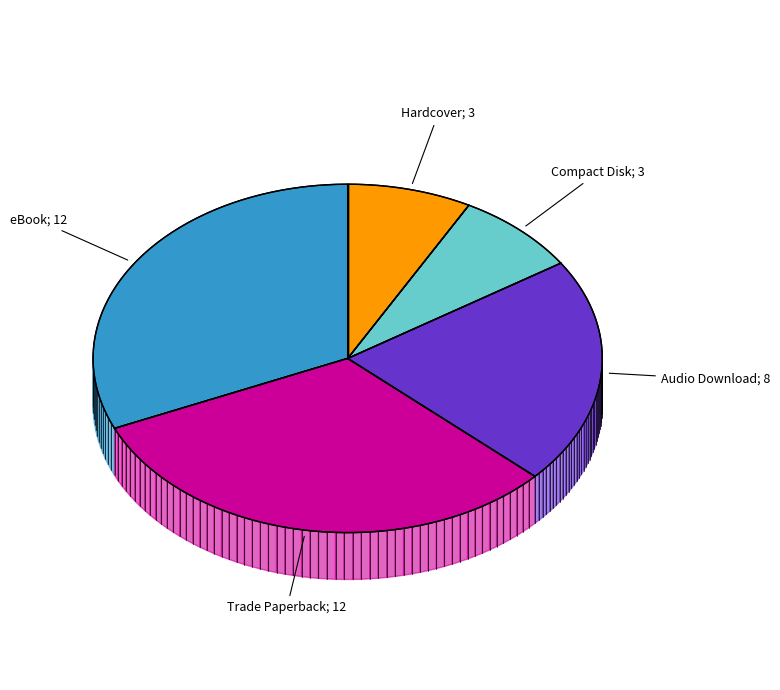

How many segments does this pie chart have?

5